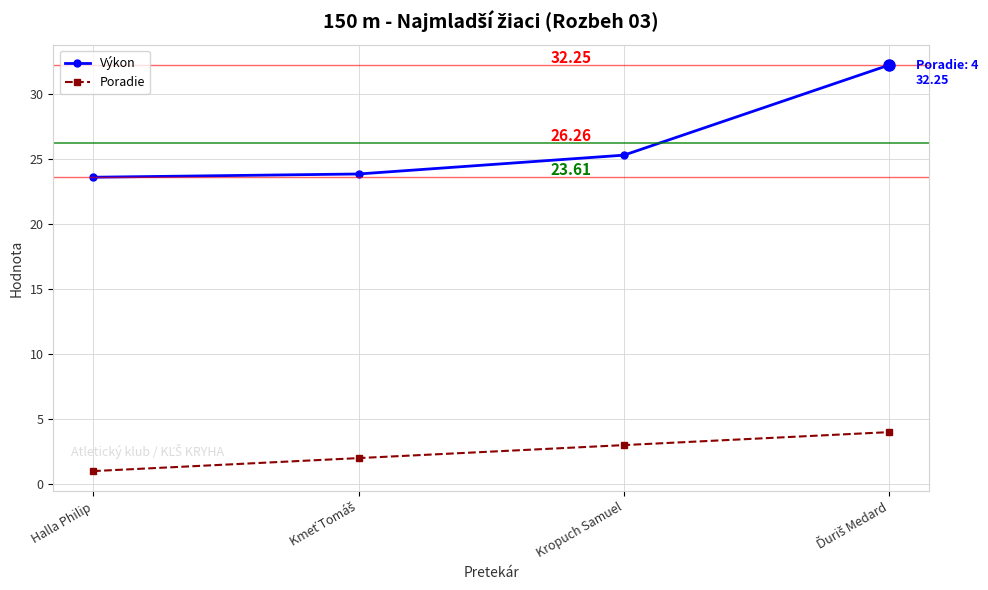

What is the difference between the second highest and second lowest values in the Poradie series?

1.0